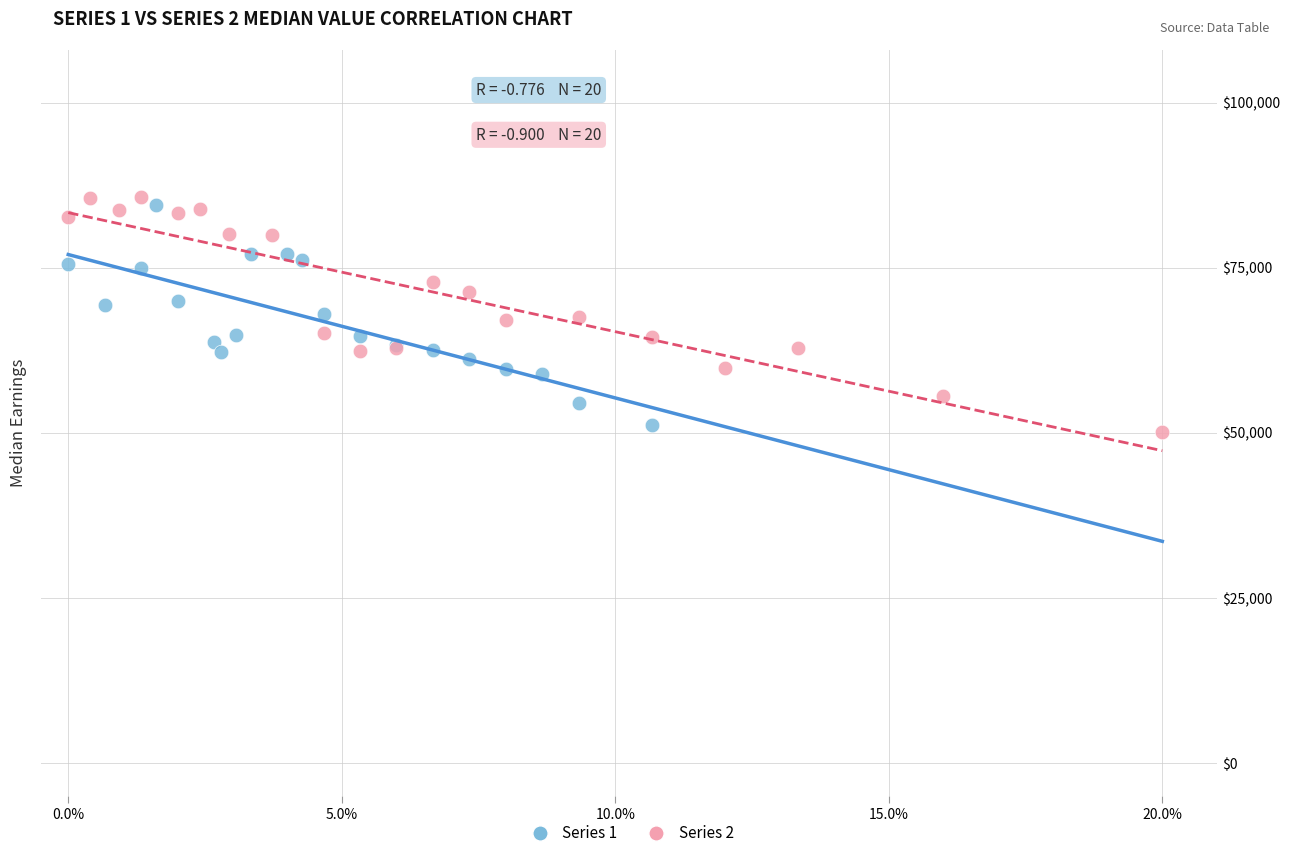

Which series has the widest spread of Y values?

Series 2